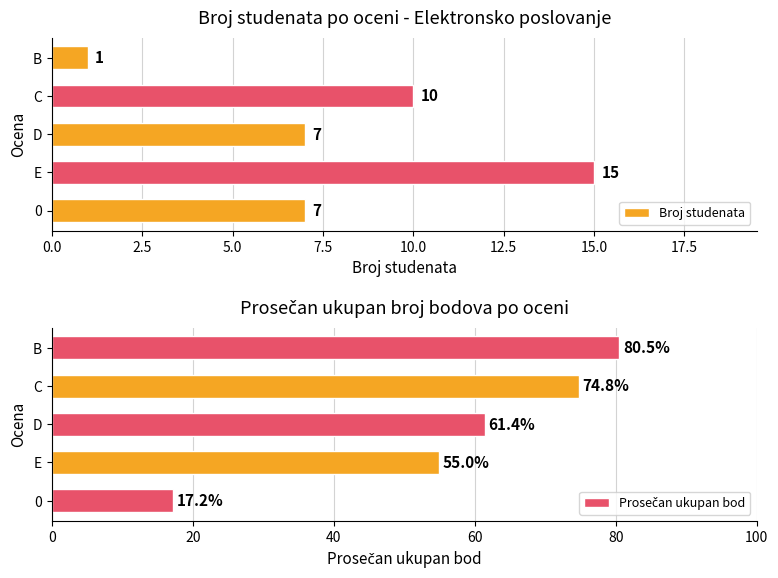

How many data points does each series have?

5